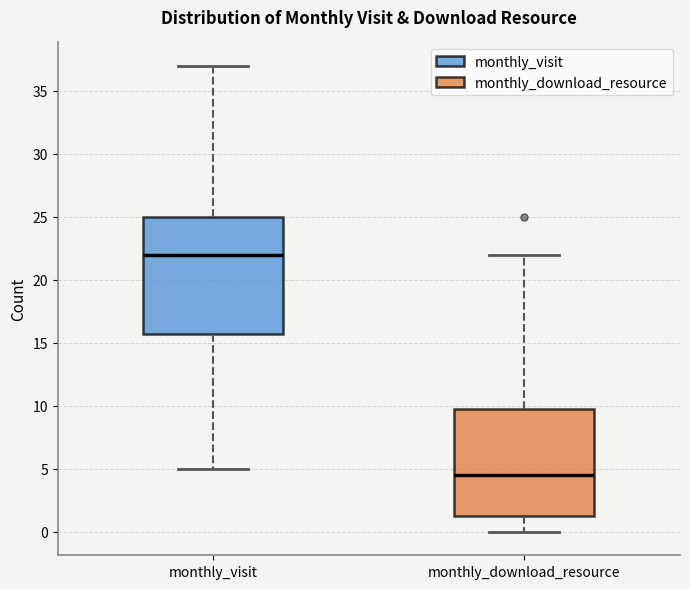

Where is the upper edge of the box for monthly_visit on the y-axis? The values are not printed on the chart, so give them approximately, as read against the axis.

25.0